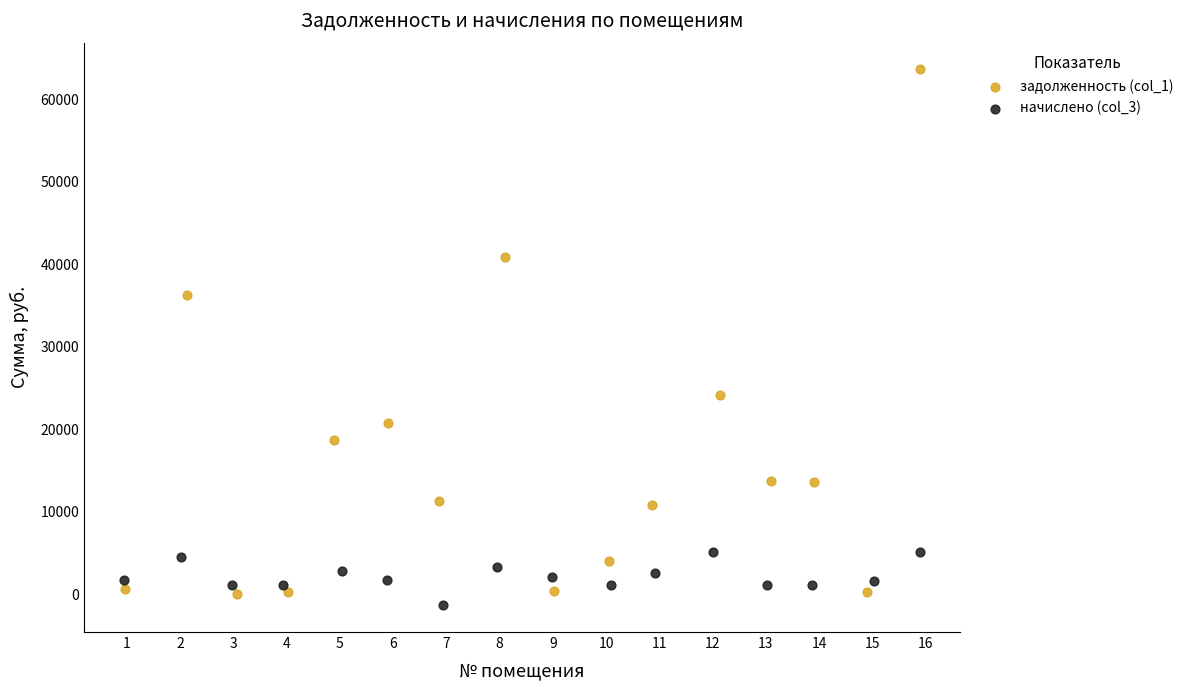

Which series reaches the maximum Y coordinate?

задолженность (col_1)